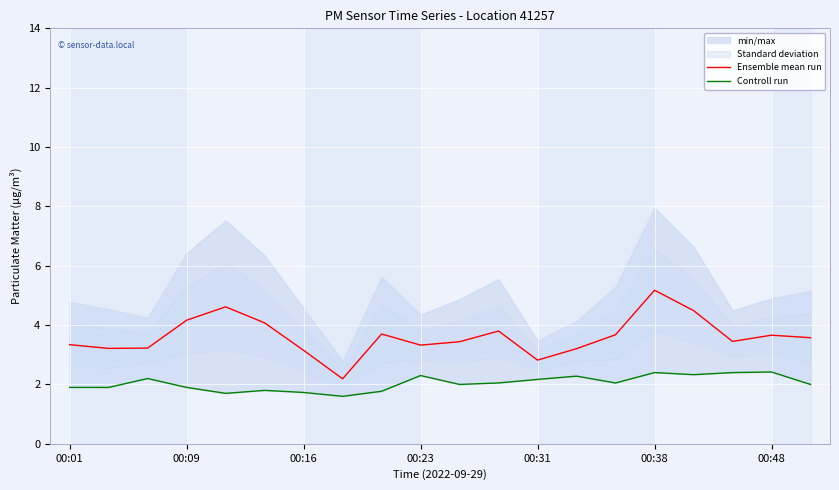

How many data points in Controll run are above 2?

10